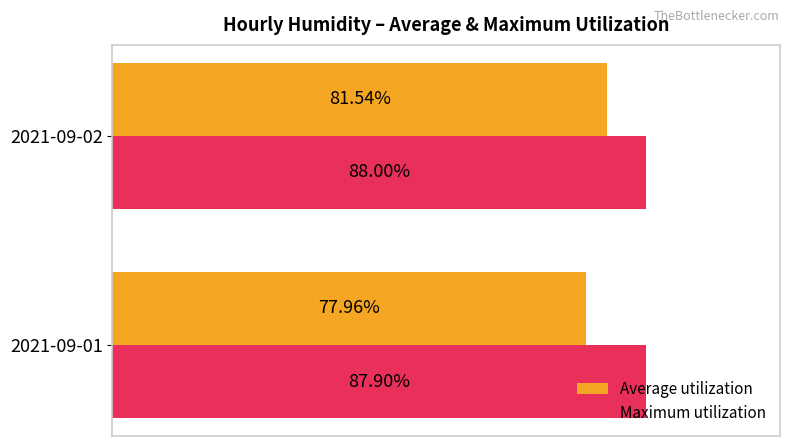

At which category is the sum across all series the highest?

2021-09-02